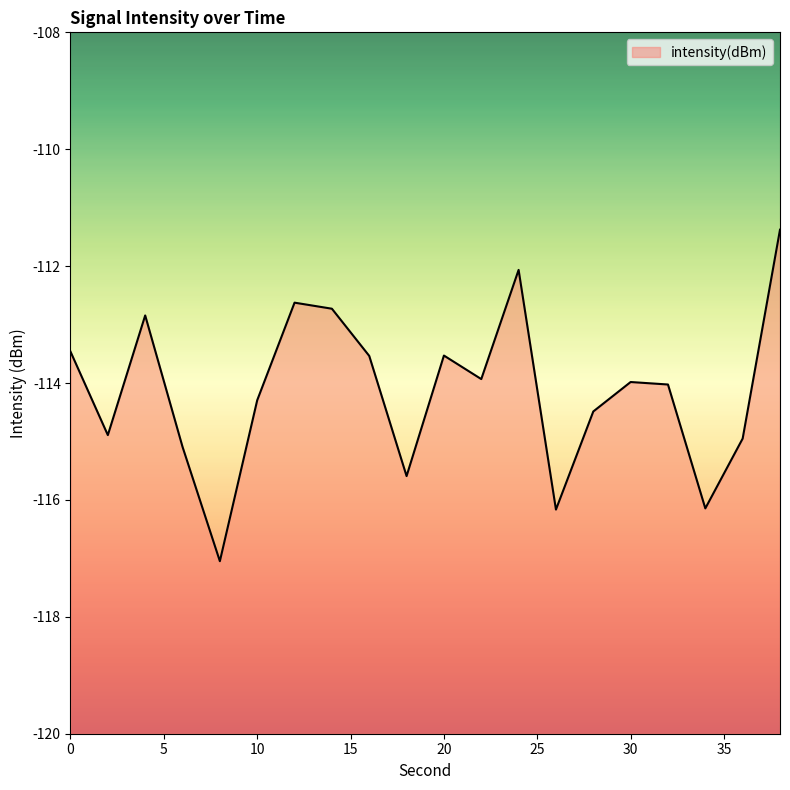

What is the minimum value shown in the chart?

-117.0